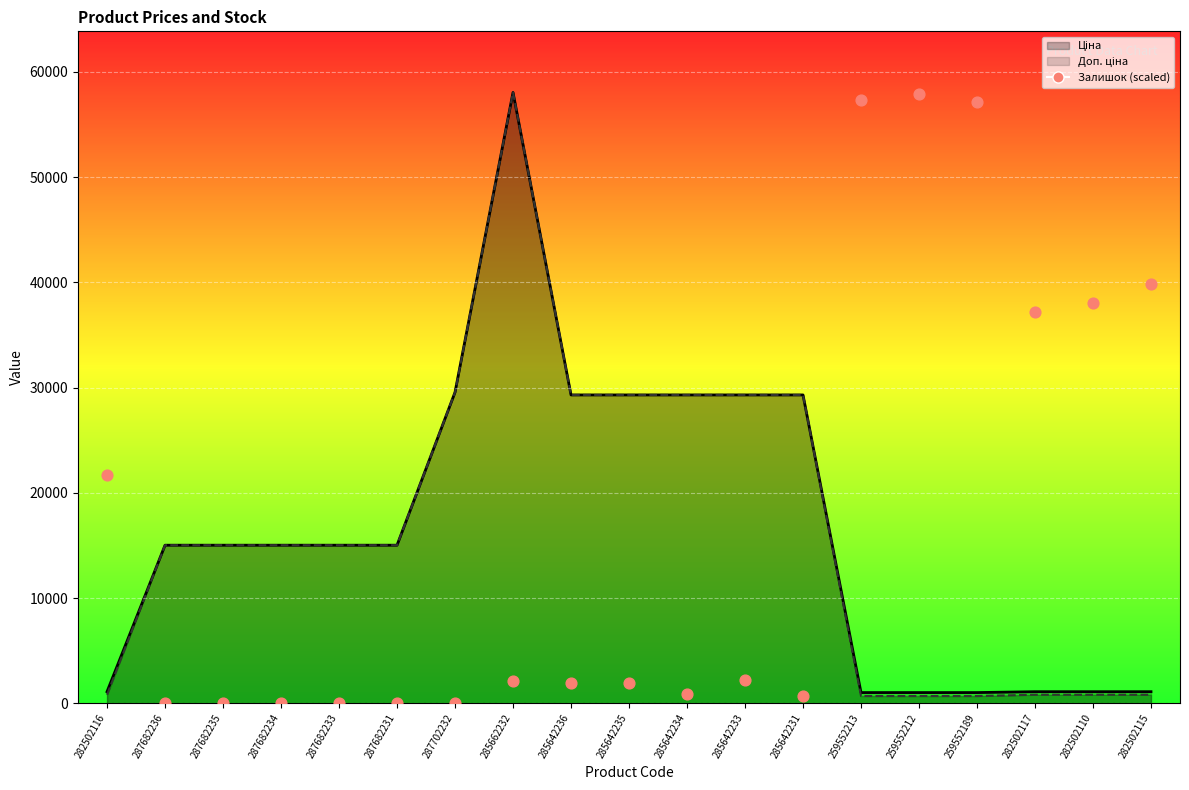

Which series has the largest Y range (max minus min)?

Залишок (scaled)